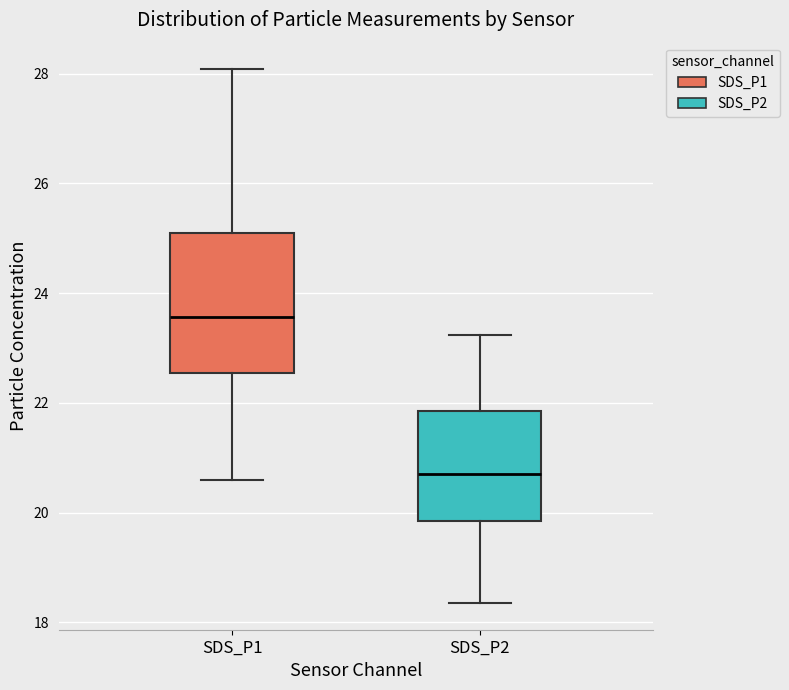

Reading left to right, read every box against the y-axis: the position of its median line, the range the box covers, and the ends of its whiskers. The values are not printed on the chart, so give them approximately, as read against the axis.

SDS_P1: median 23.6, box 22.6 to 25.2, whiskers 20.6 to 28.0
SDS_P2: median 20.8, box 19.8 to 21.8, whiskers 18.4 to 23.2